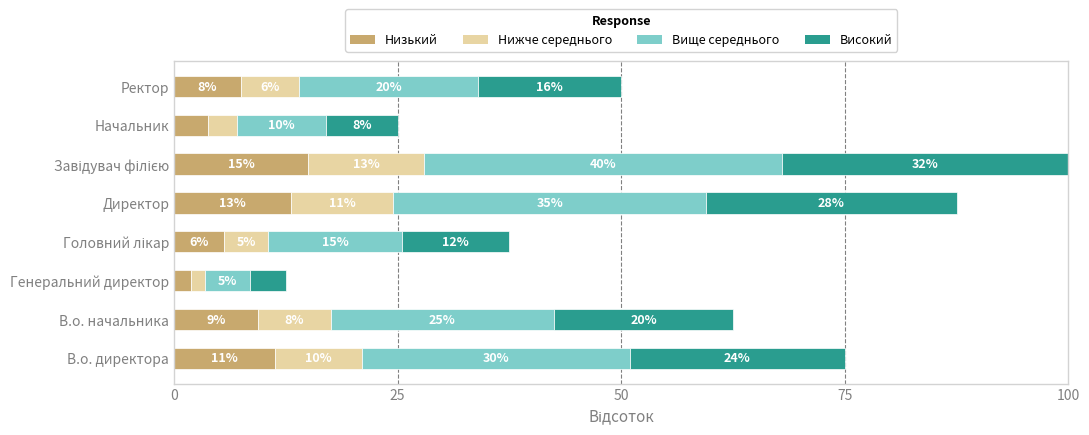

The value of Низький at Директор is 18.6. True or false?

False